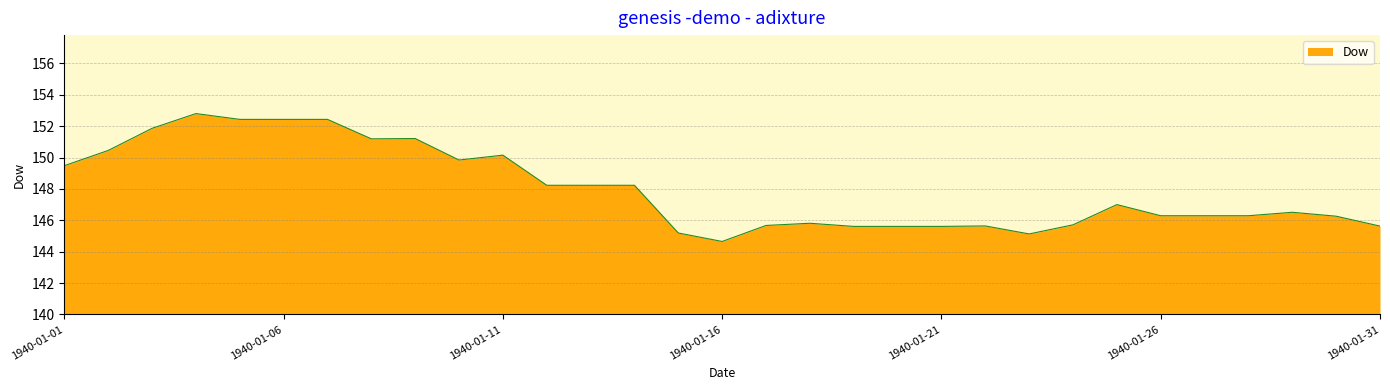

True or false: there are more than 2 points higher than both neighbors.

True